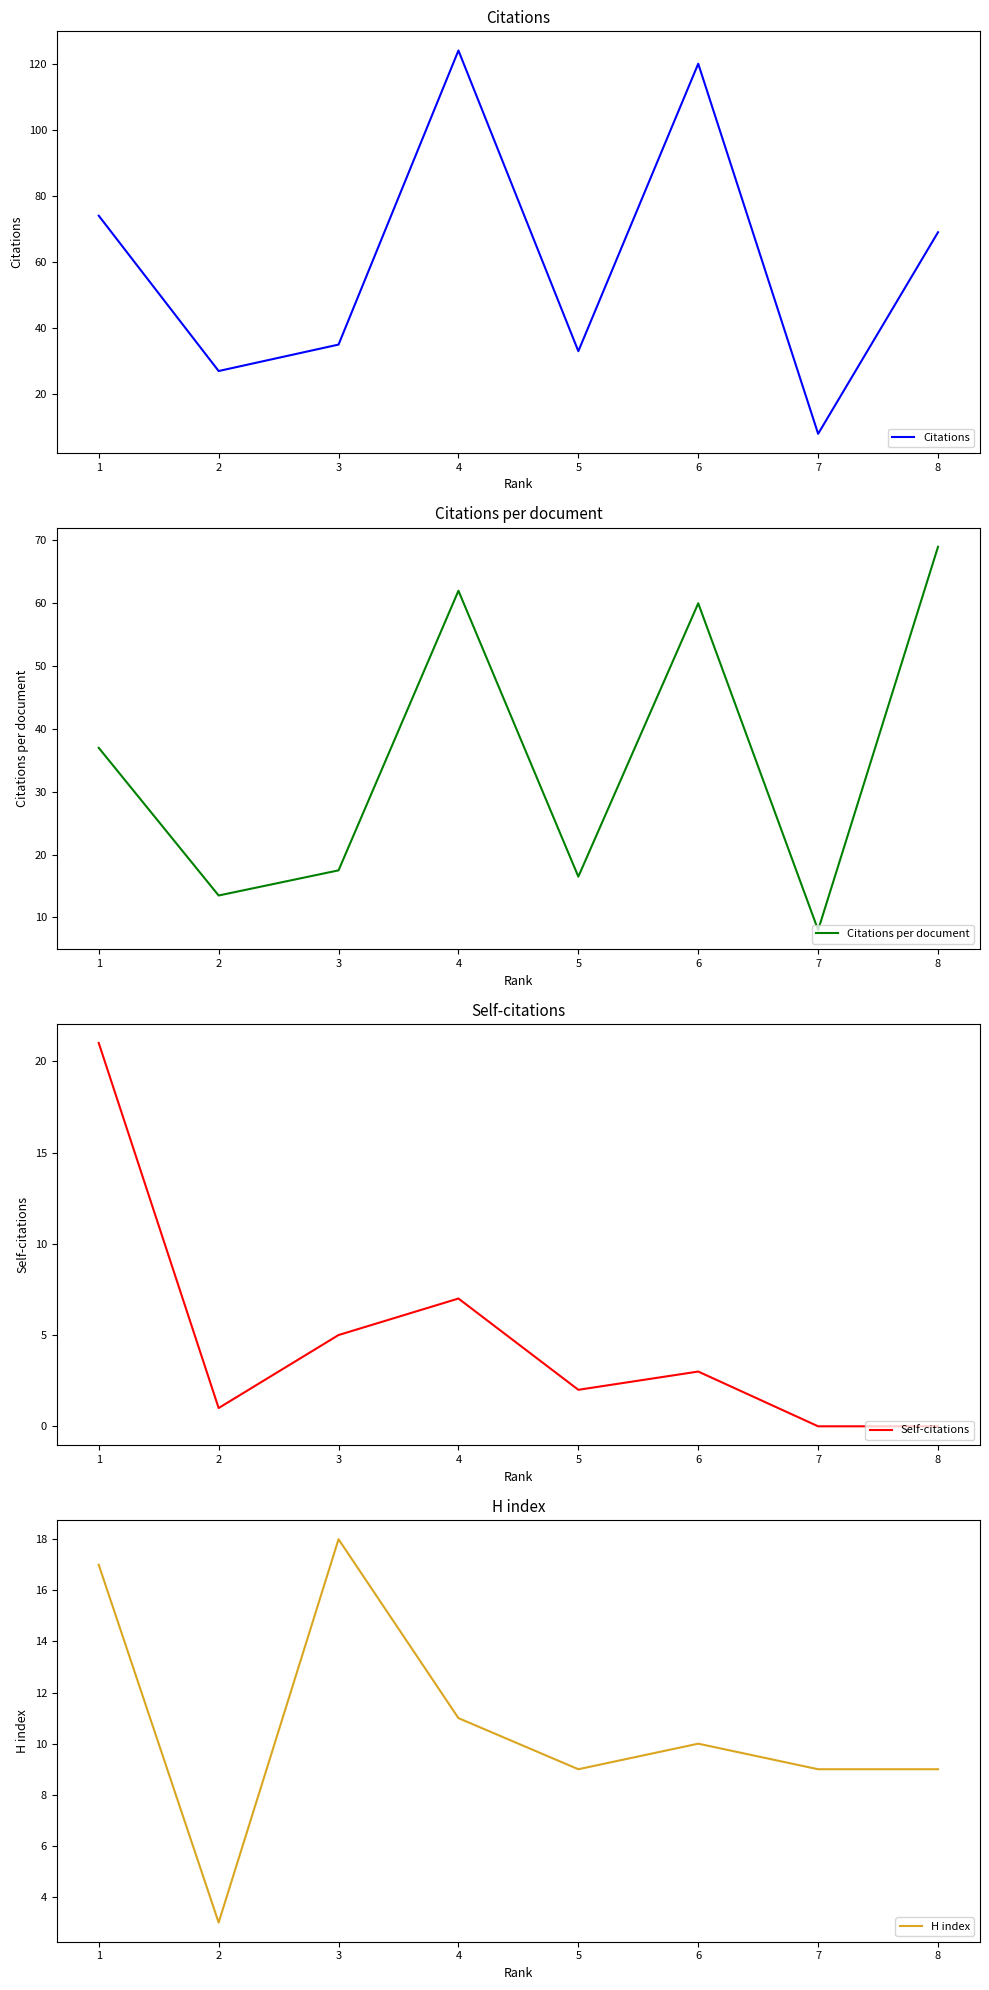

What is the difference between the maximum and minimum values in the Citations per document series?

61.0